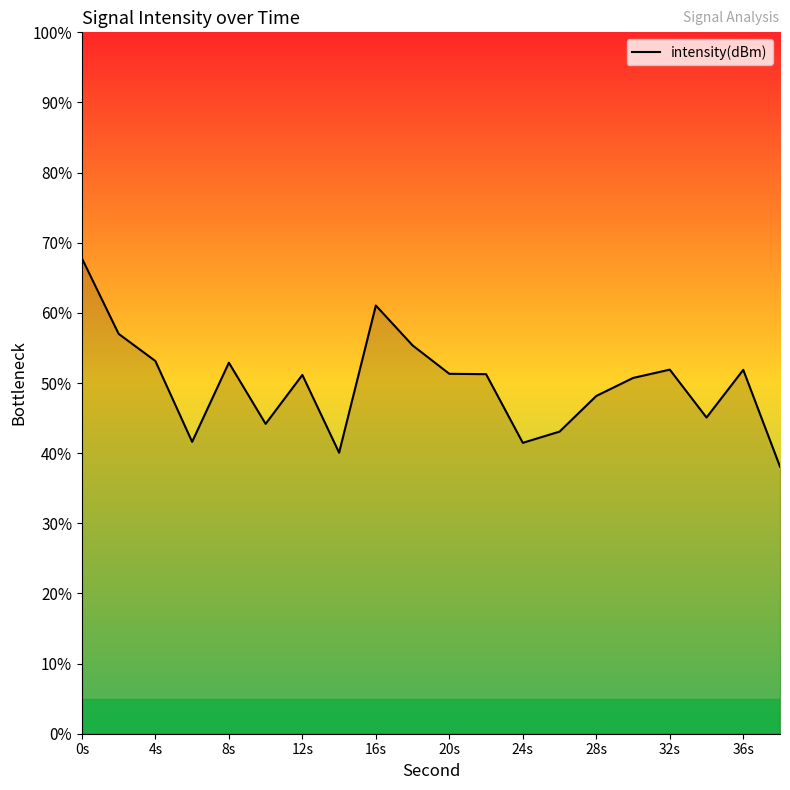

What is the difference between the maximum and minimum values?

29.7